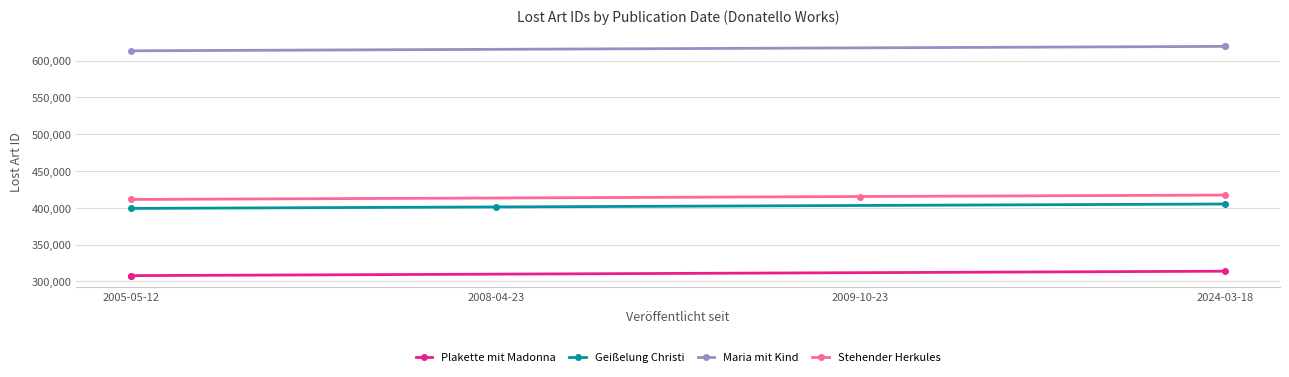

What is the value of the Plakette mit Madonna point at the 2nd from the left?

307852